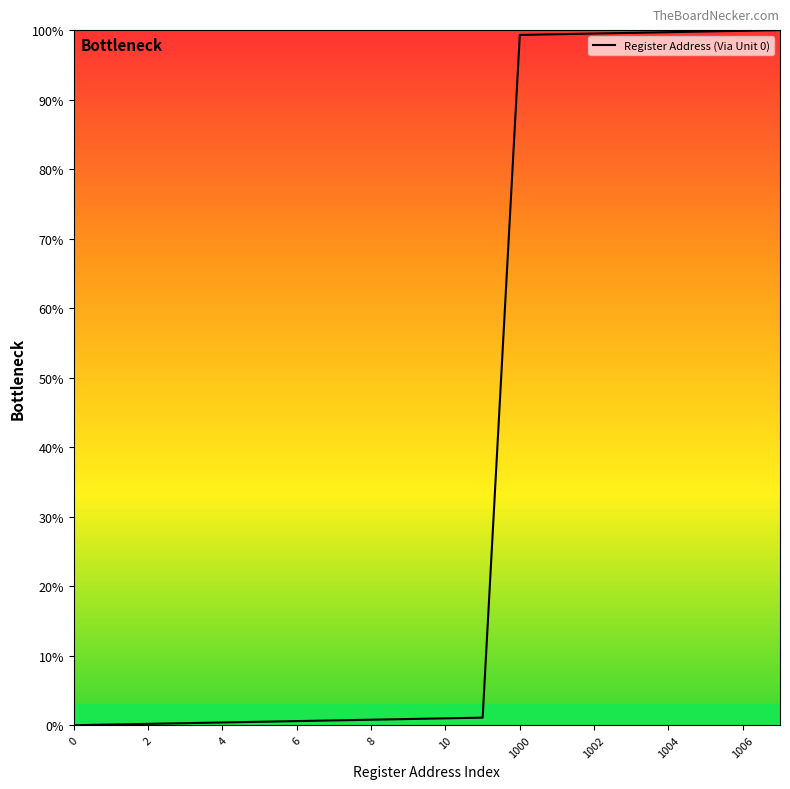

What is the greatest value displayed?

100.0